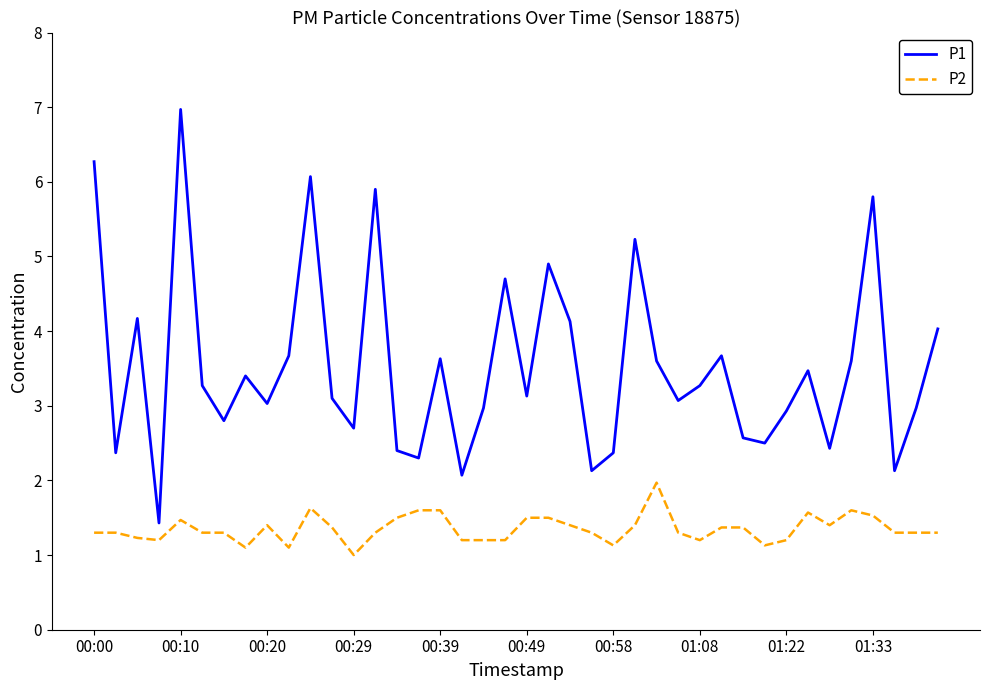

What is the difference between the maximum and minimum values in the P2 series?

1.0